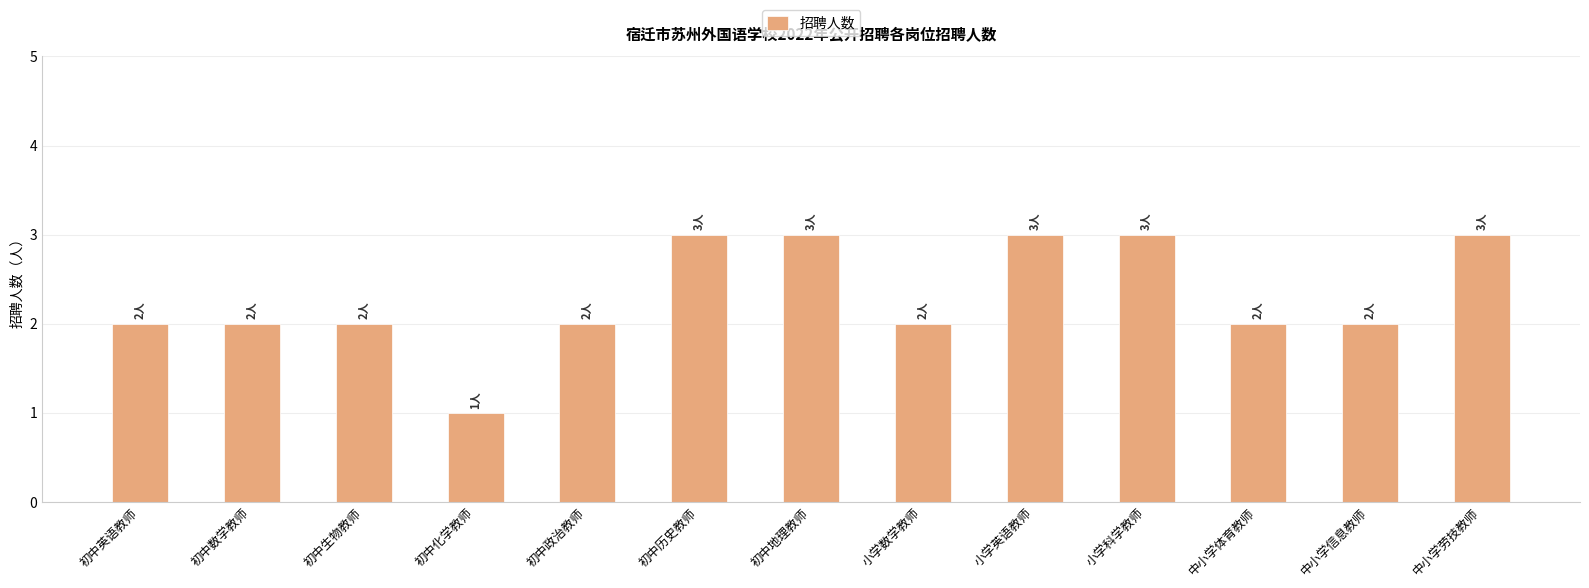

What is the smallest value displayed?

1